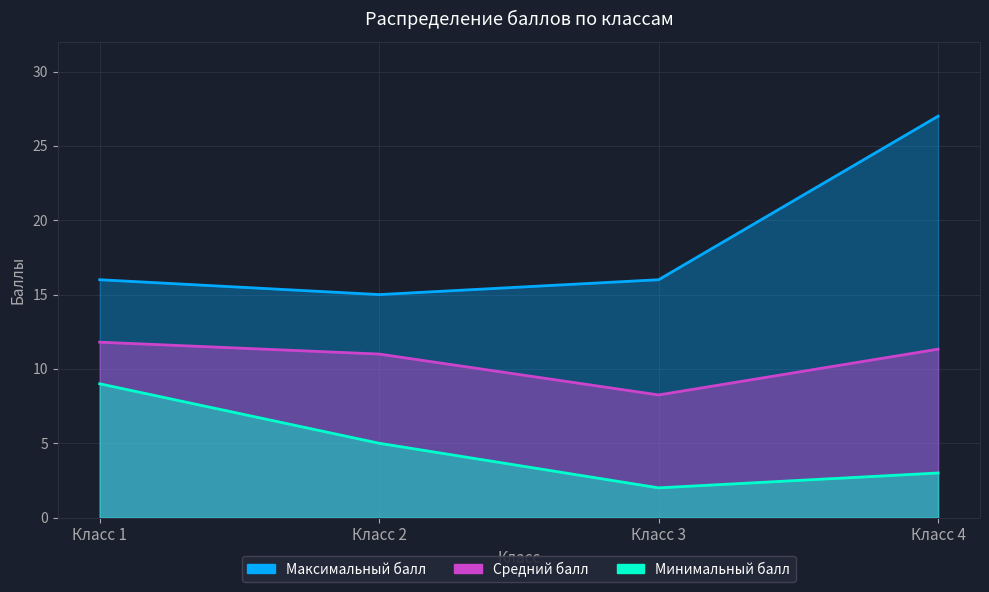

Rank the categories by Средний балл value from lowest to highest.

Класс 3, Класс 2, Класс 4, Класс 1